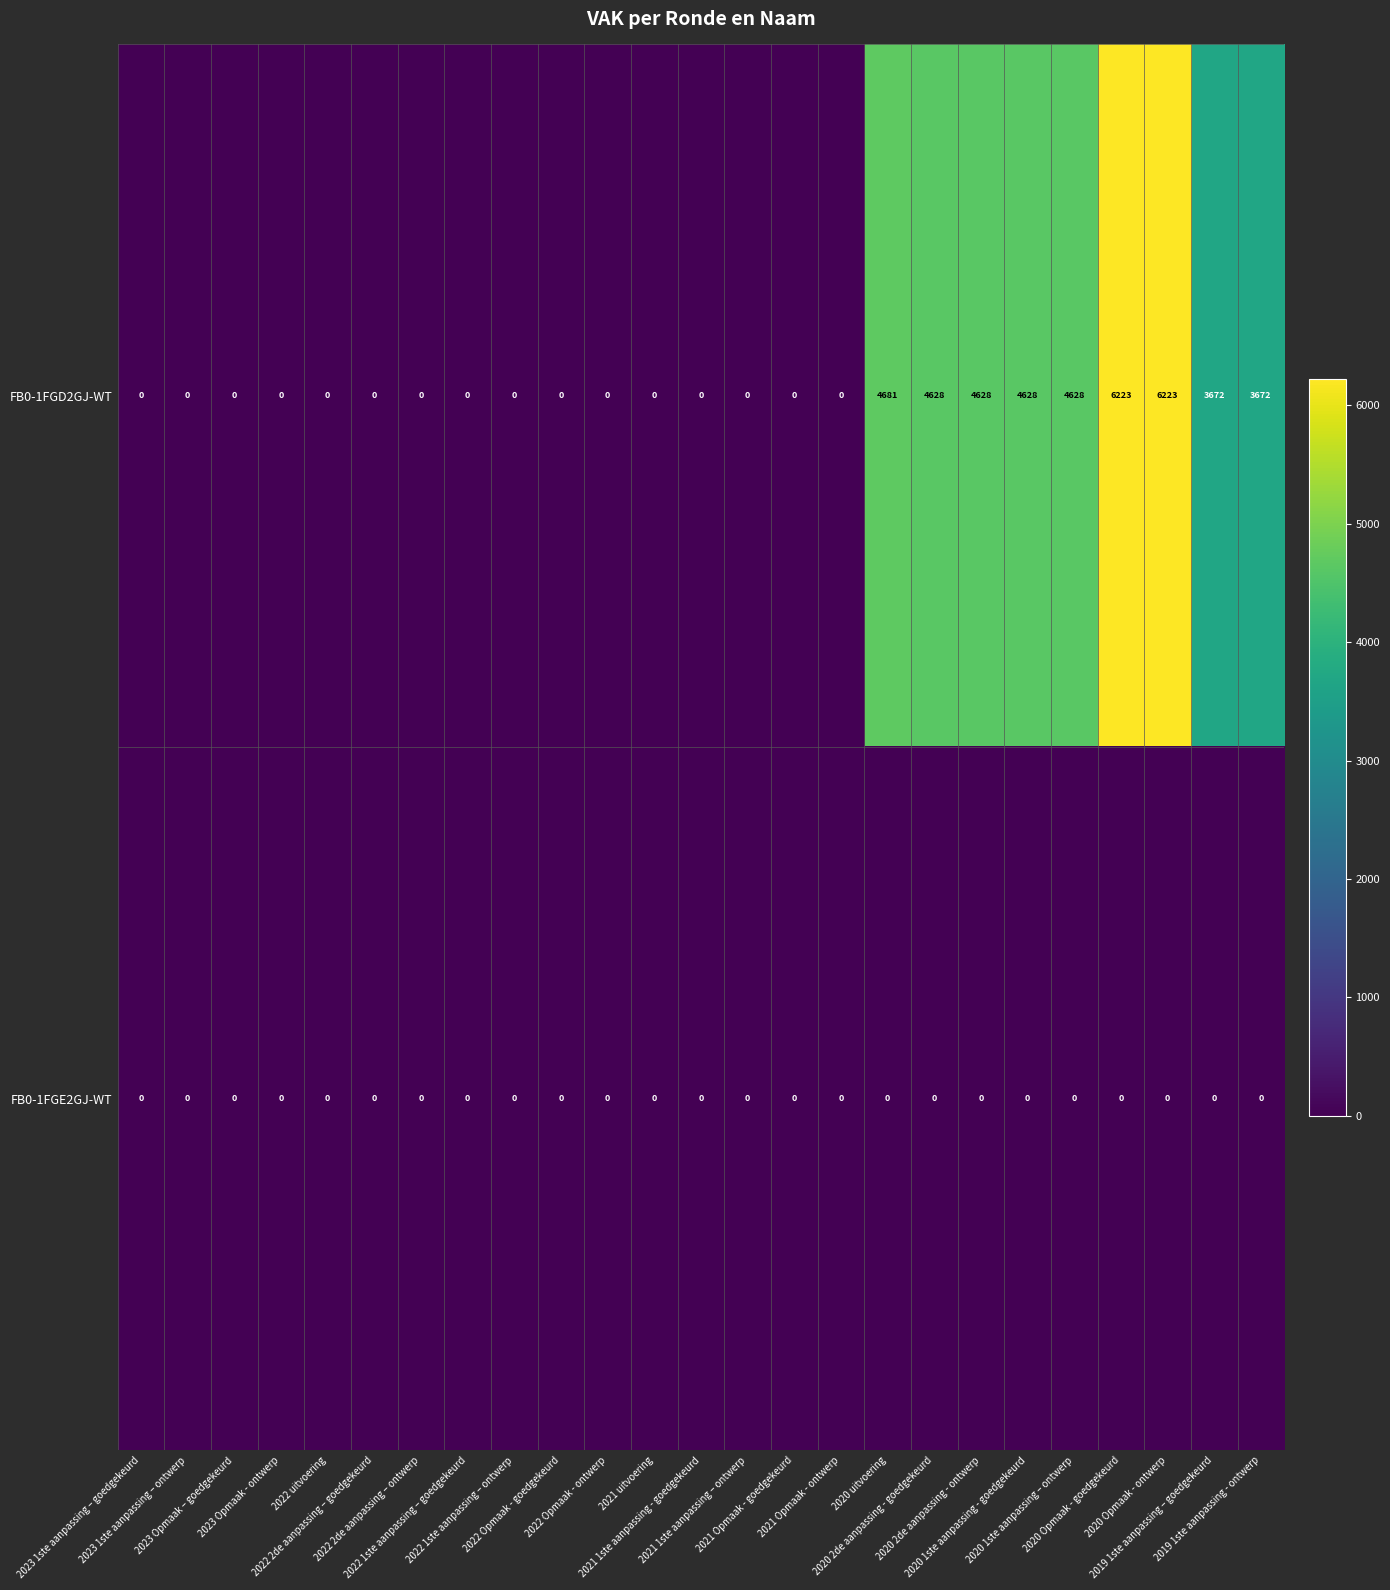

List the series in order of their overall mean, highest first.

FB0-1FGD2GJ-WT, FB0-1FGE2GJ-WT